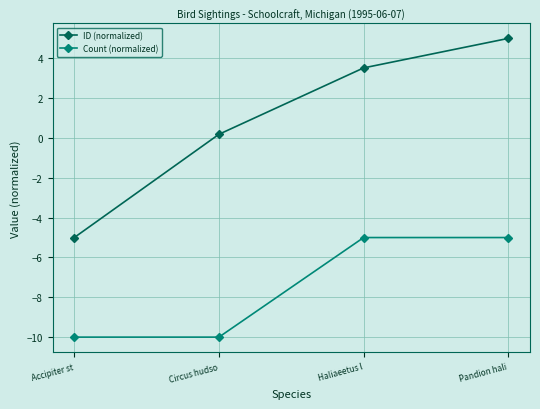

What is the average value of the Count (normalized) series?

-7.5